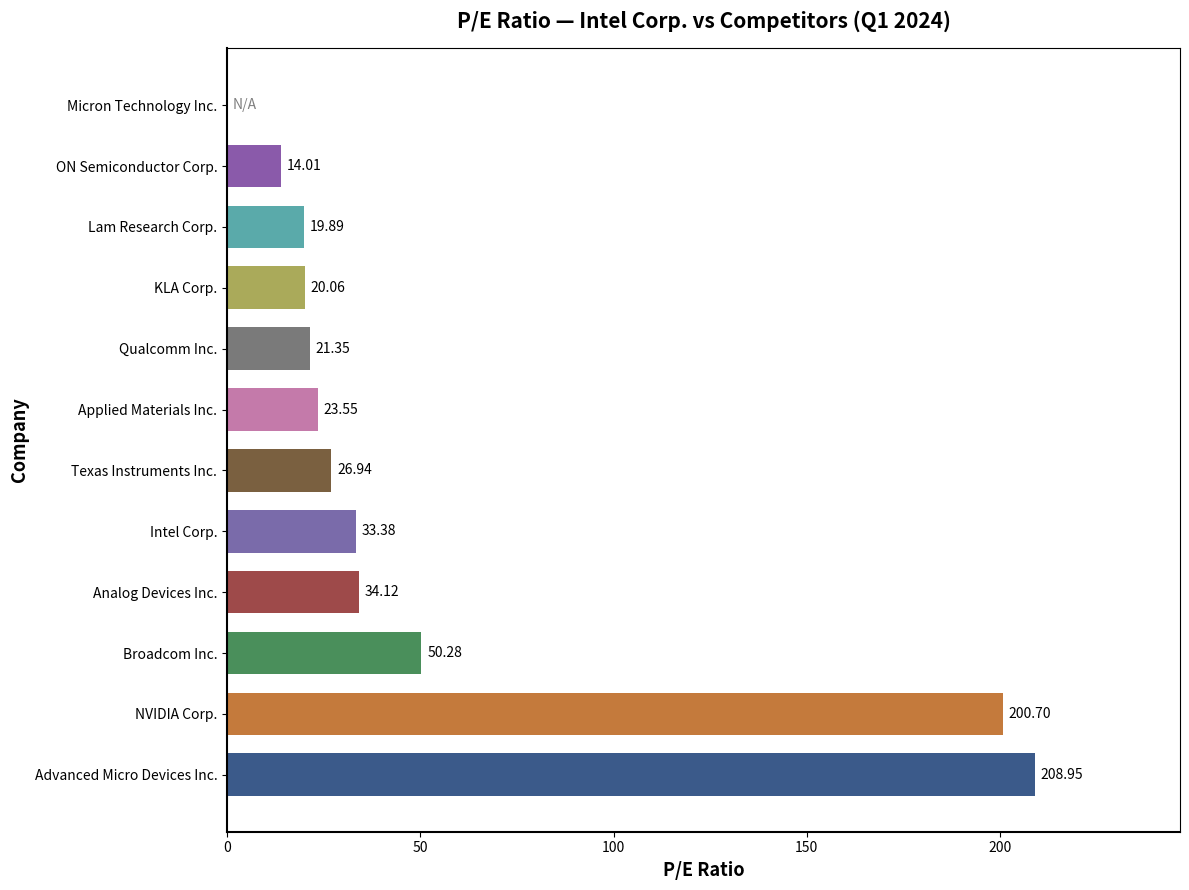

Which category has the highest value across all series?

Advanced Micro Devices Inc.